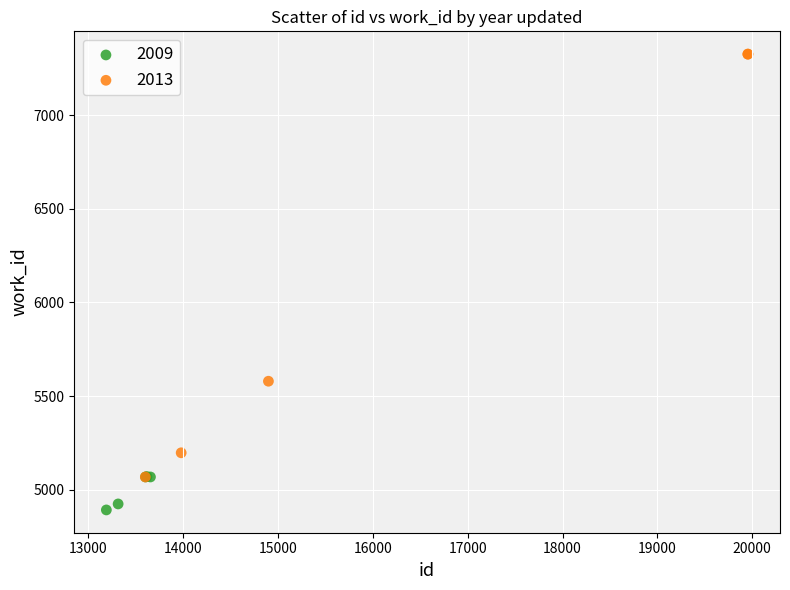

Which series reaches the minimum Y coordinate?

2009